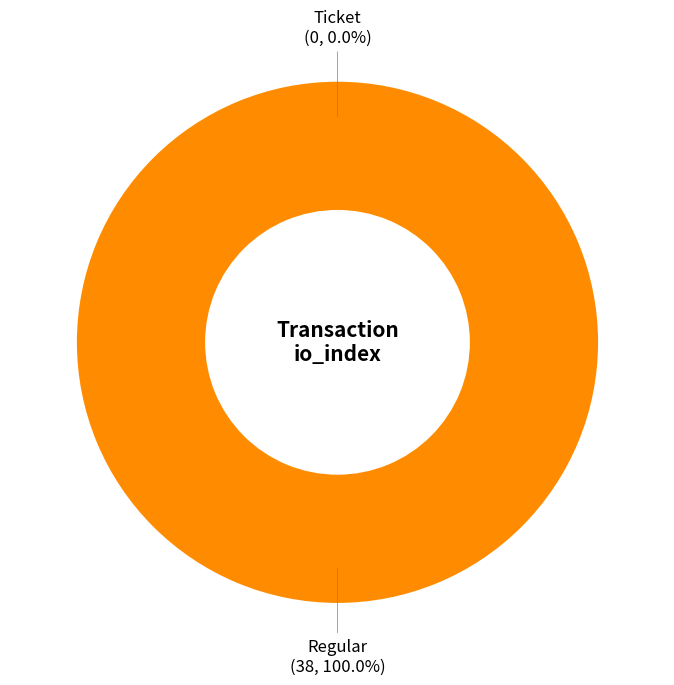

What percentage do Ticket (io_index=0) and Regular (io_index=38) together represent?

100.0%